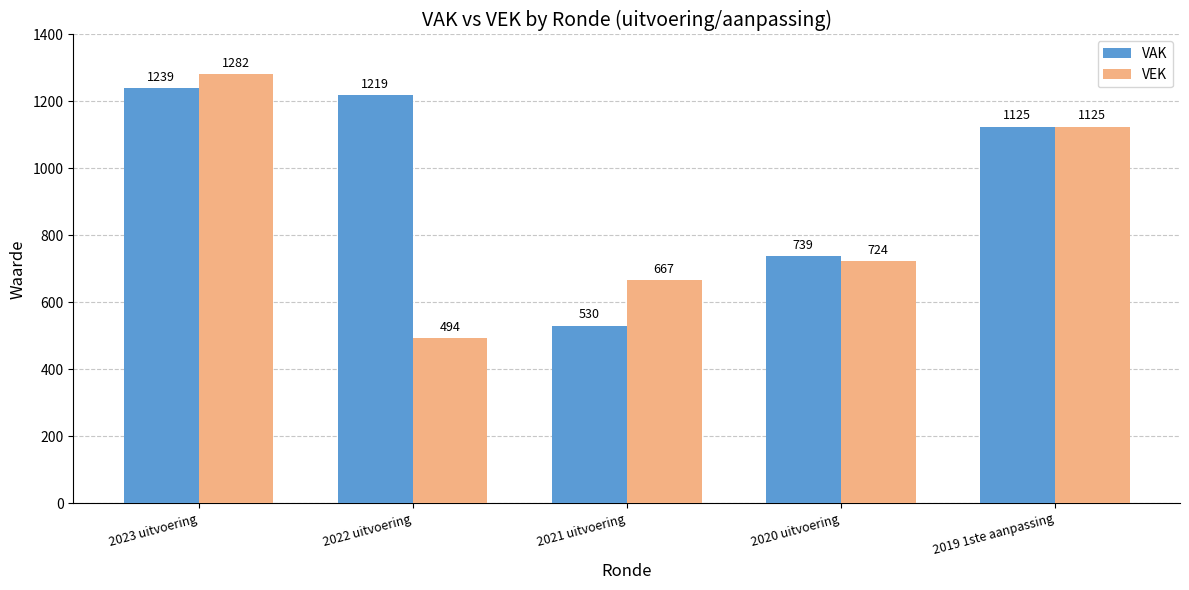

What is the value of the VAK bar at the 5th from the left?

1125